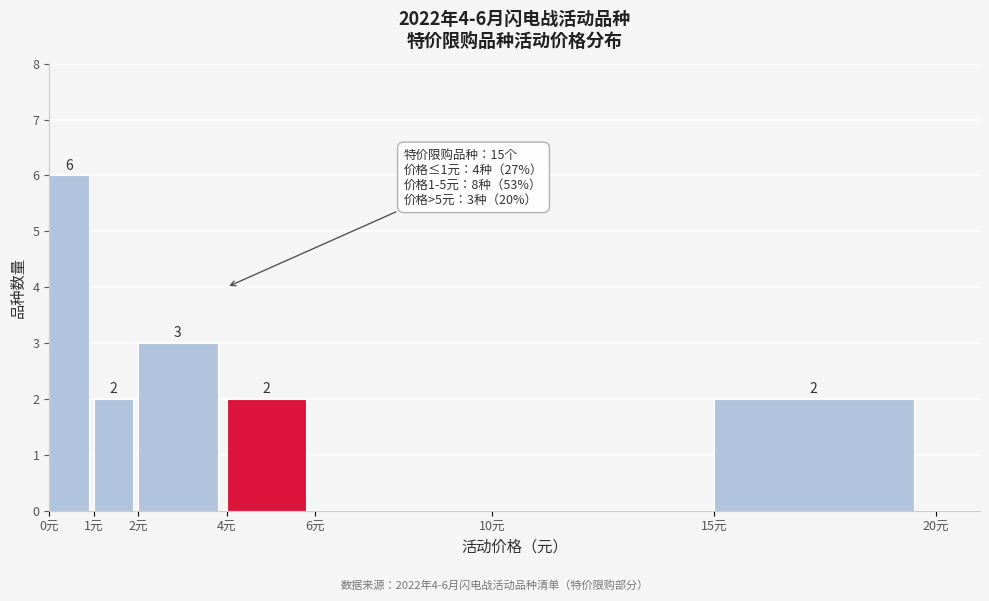

Over which range of the x-axis is the bar tallest?

0 to 1